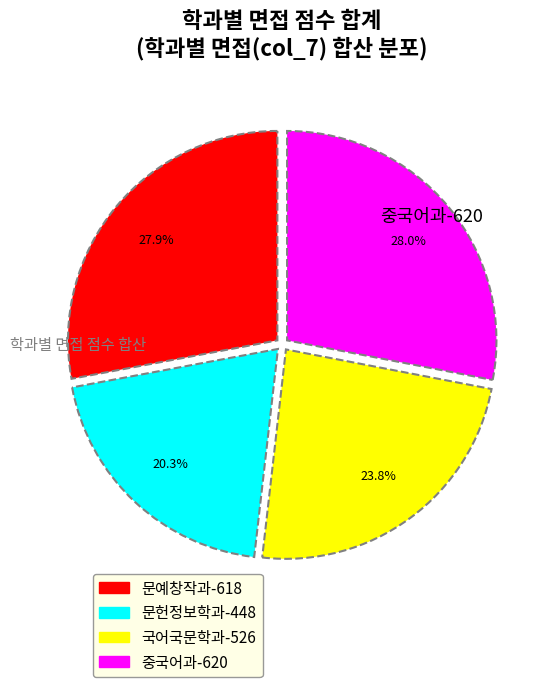

Count the number of slices in the pie.

4